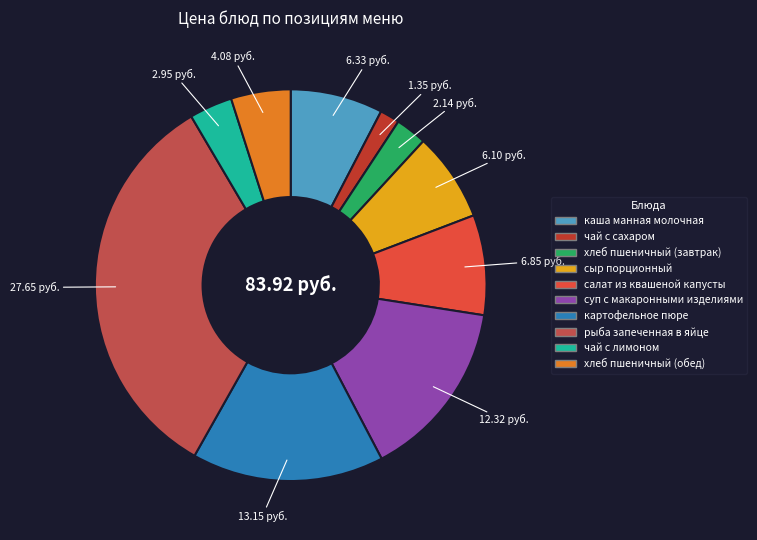

True or false: каша манная молочная accounts for 1% of the total.

False